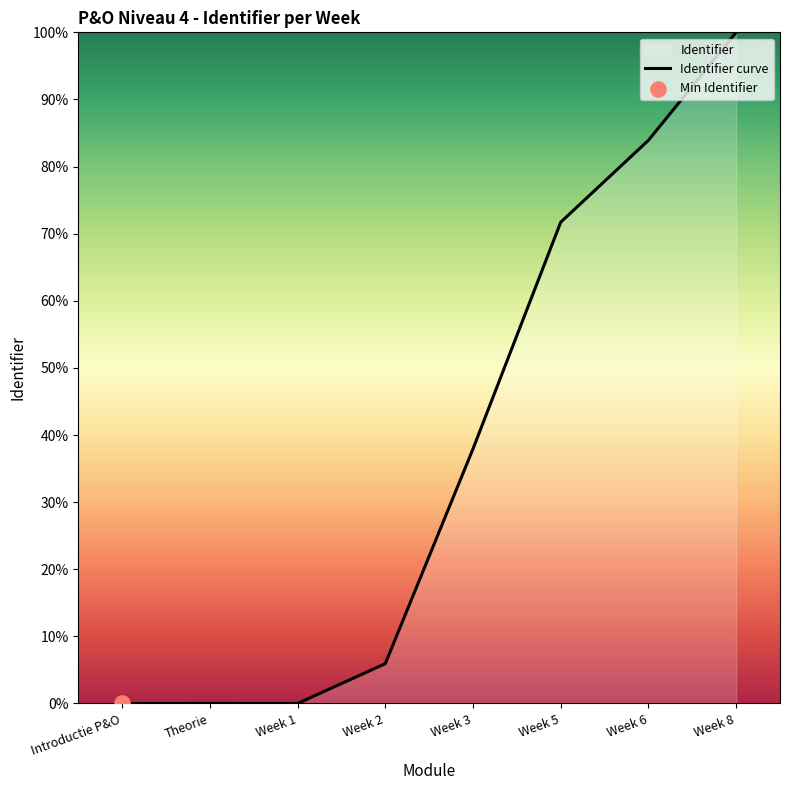

Which has a higher value, Week 3 or Week 1?

Week 3